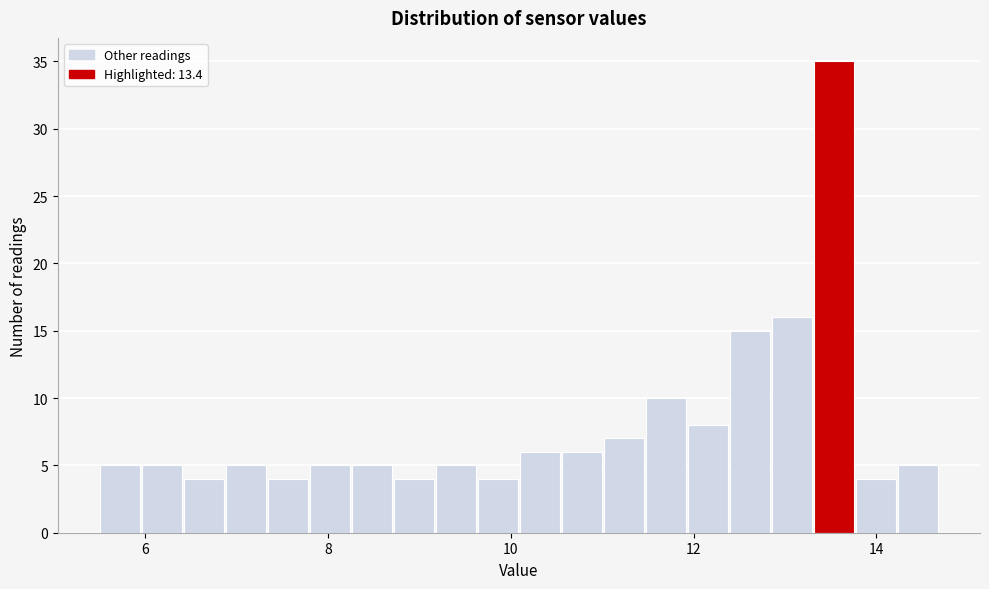

Around what value on the x-axis is the tallest bar? Give the approximate position of its centre, as read against the axis.

13.6